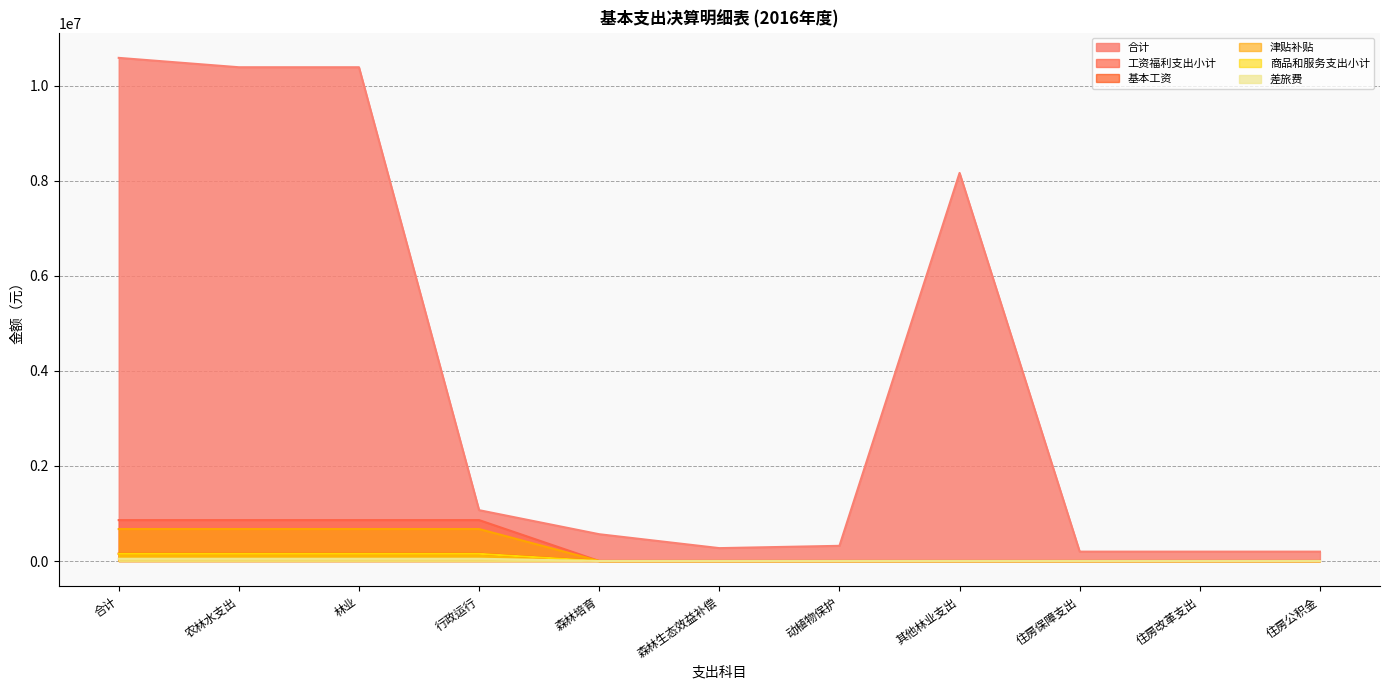

Which series has the largest range (max minus min)?

合计